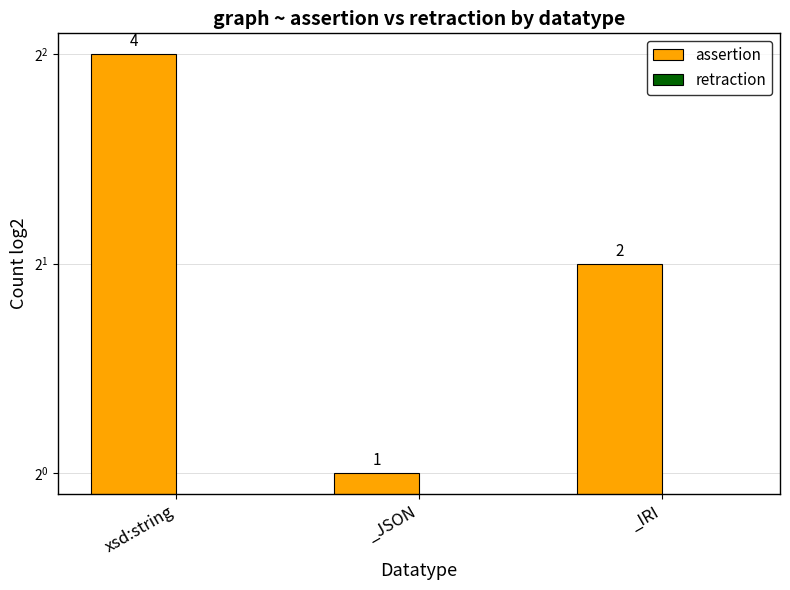

How many groups of bars are there?

3